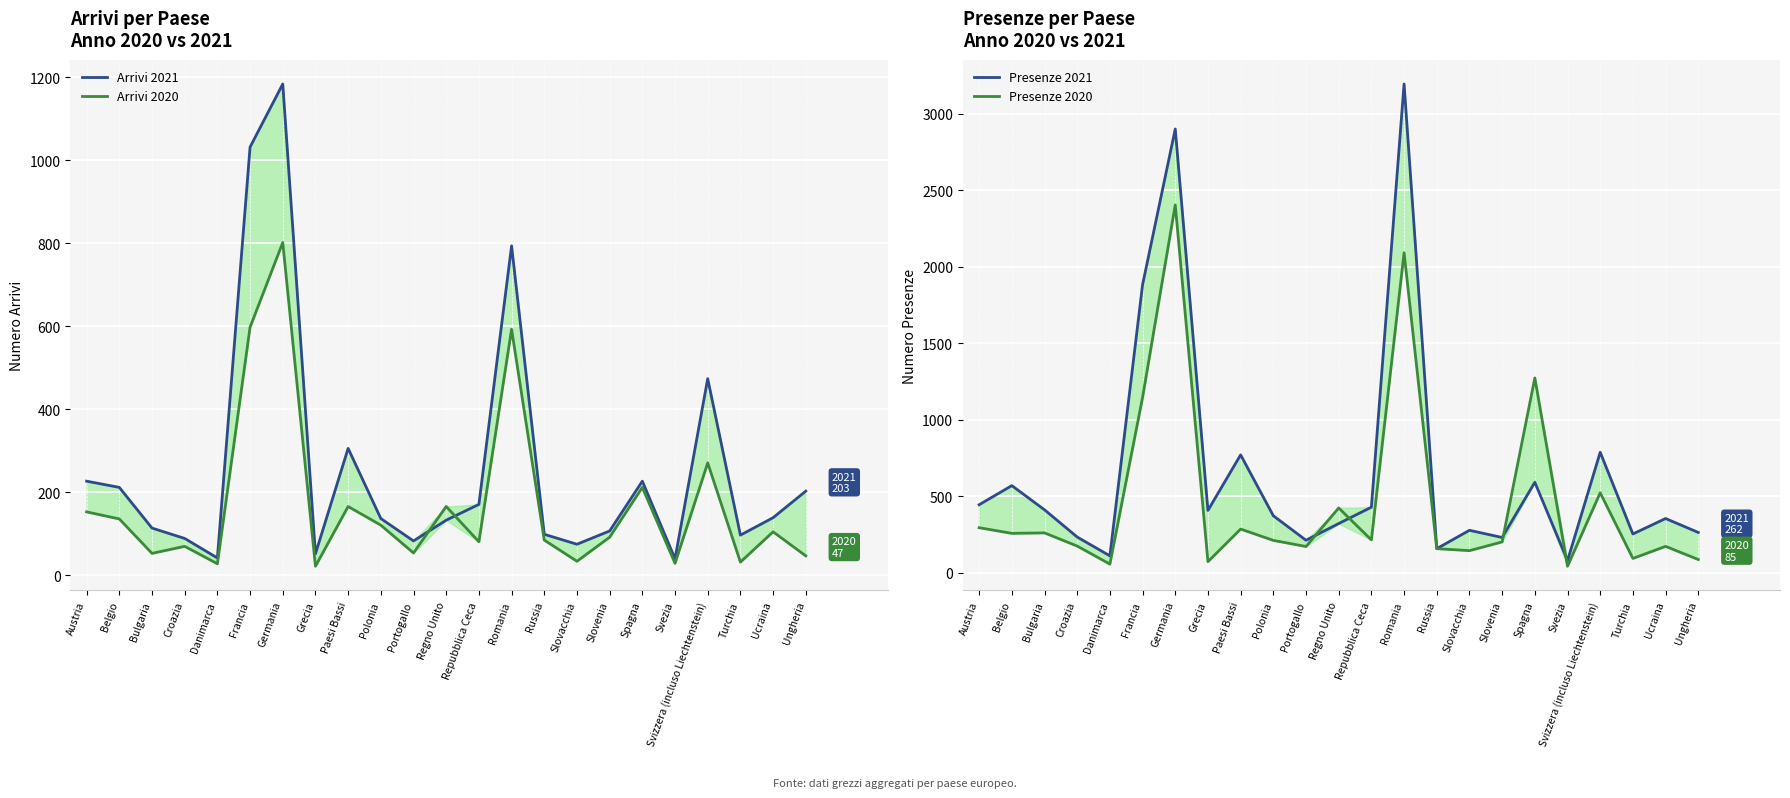

Is the value of Presenze 2020 at Polonia greater than the value of Arrivi 2020 at Romania?

No